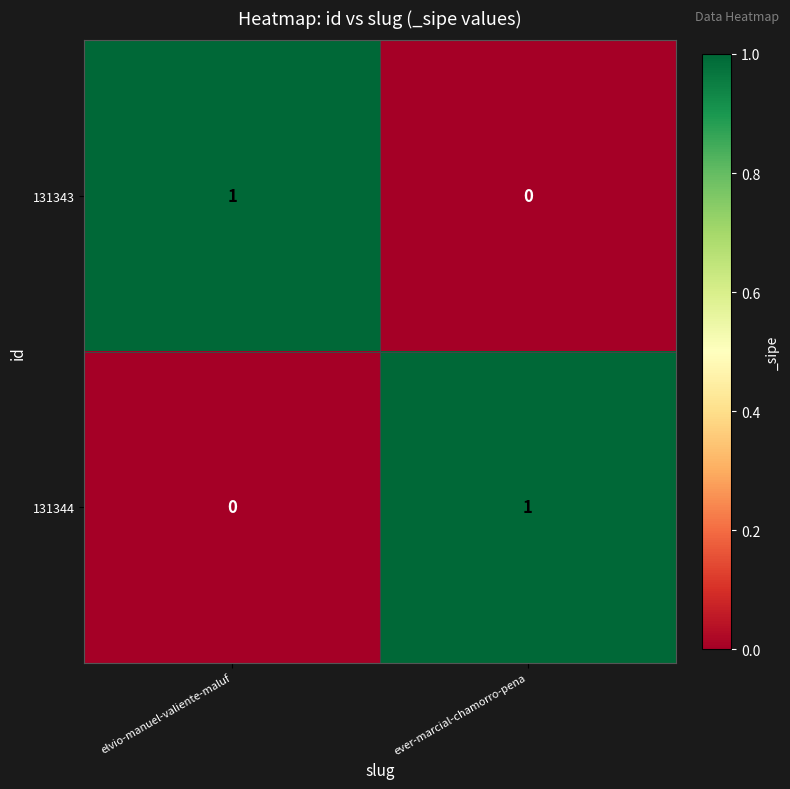

Is the value of 131343 at elvio-manuel-valiente-maluf greater than the value of 131344 at elvio-manuel-valiente-maluf?

Yes